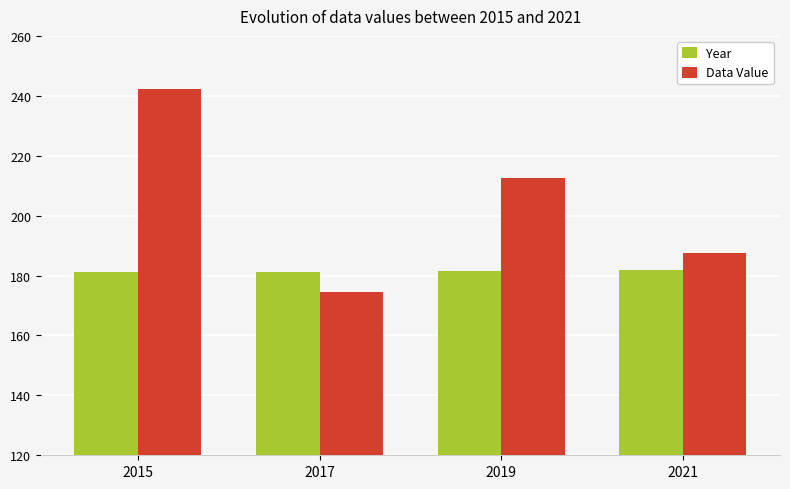

What is the maximum value for Data Value?

242.3